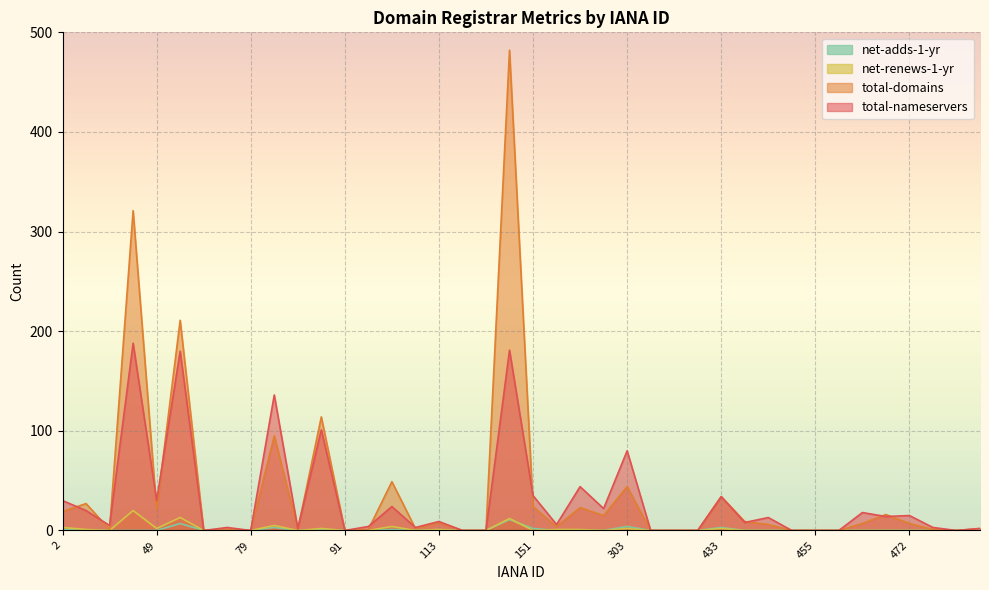

Which series has the largest range (max minus min)?

total-domains